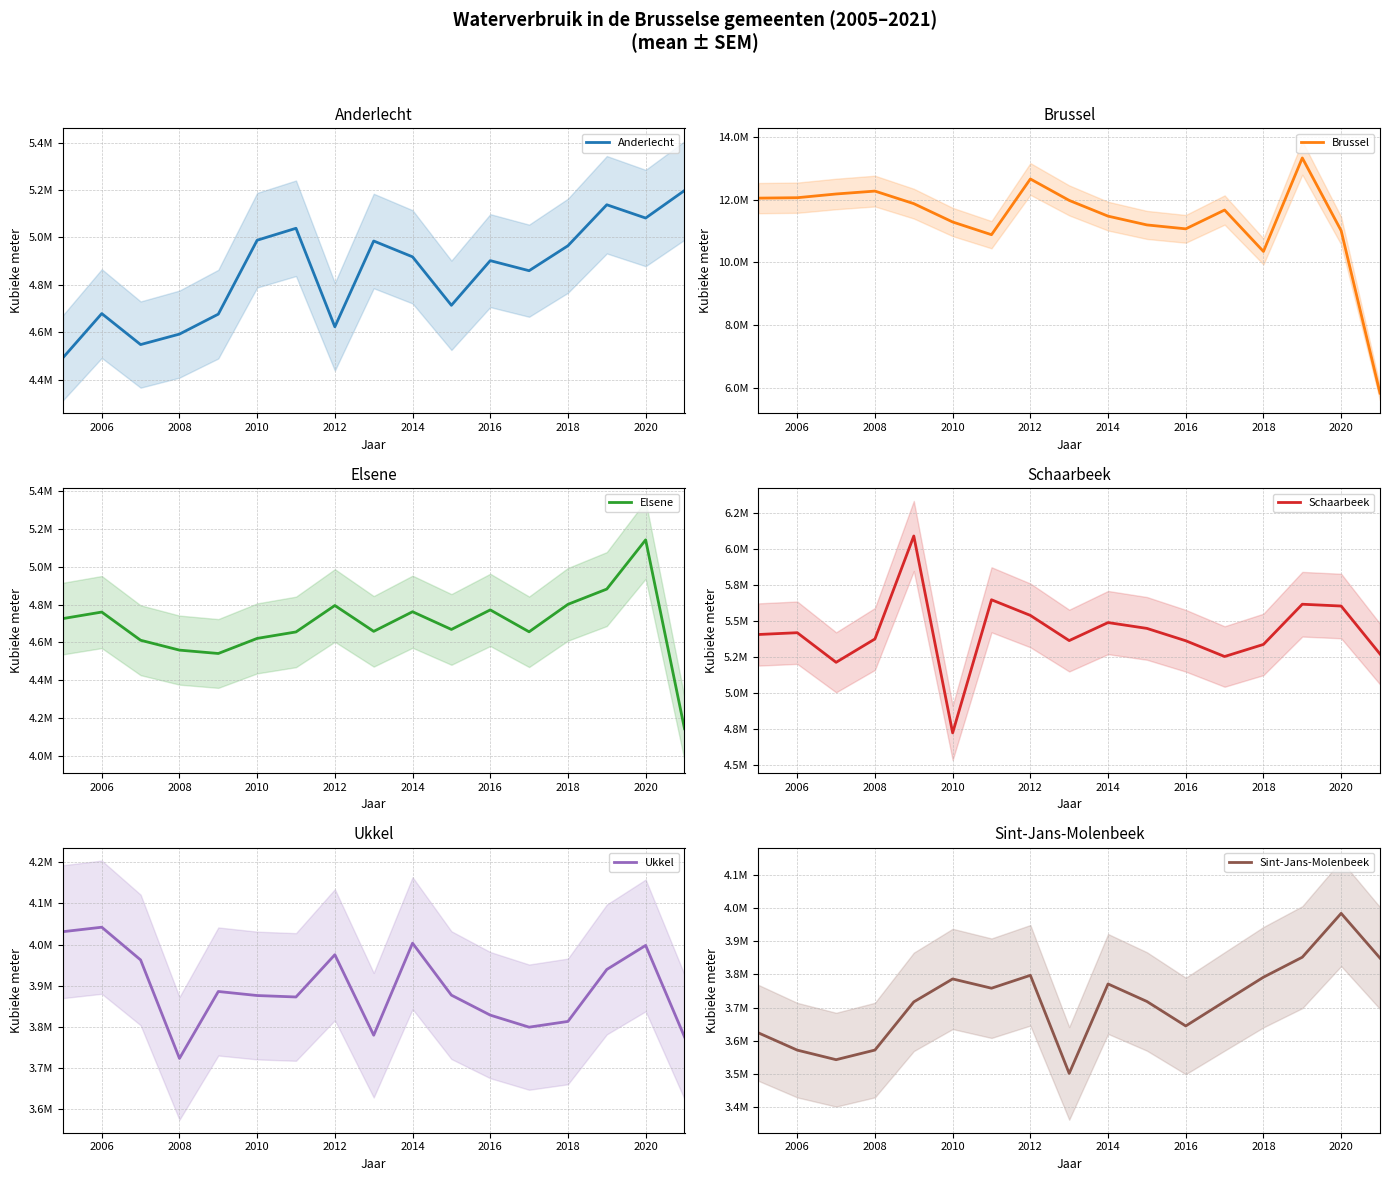

What is the difference between the Schaarbeek values at 2012 and 2006?

120217